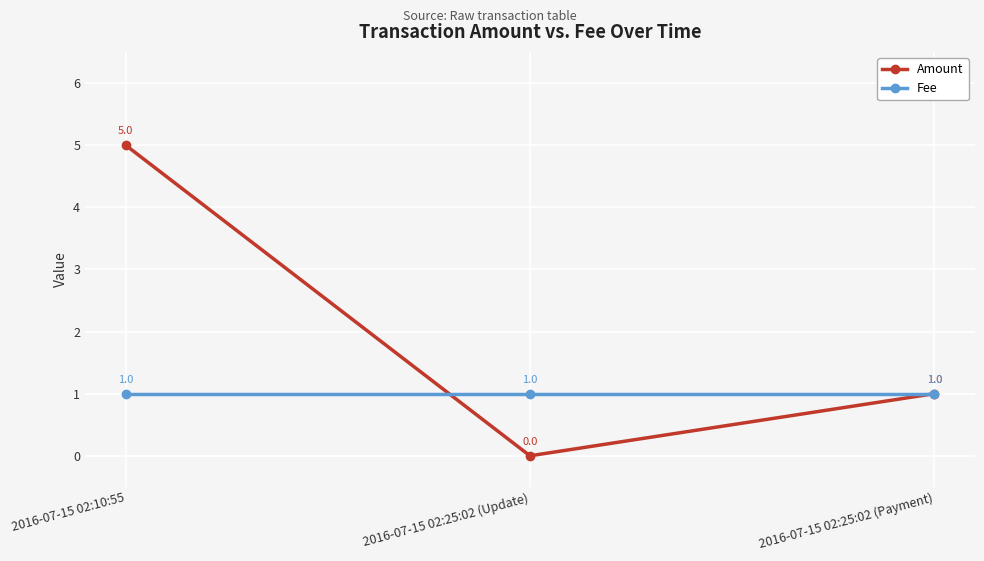

Reading left to right, list all the values displayed in this chart.

Amount: 2016-07-15 02:10:55=5	2016-07-15 02:25:02 (Update)=0	2016-07-15 02:25:02 (Payment)=1
Fee: 2016-07-15 02:10:55=1	2016-07-15 02:25:02 (Update)=1	2016-07-15 02:25:02 (Payment)=1